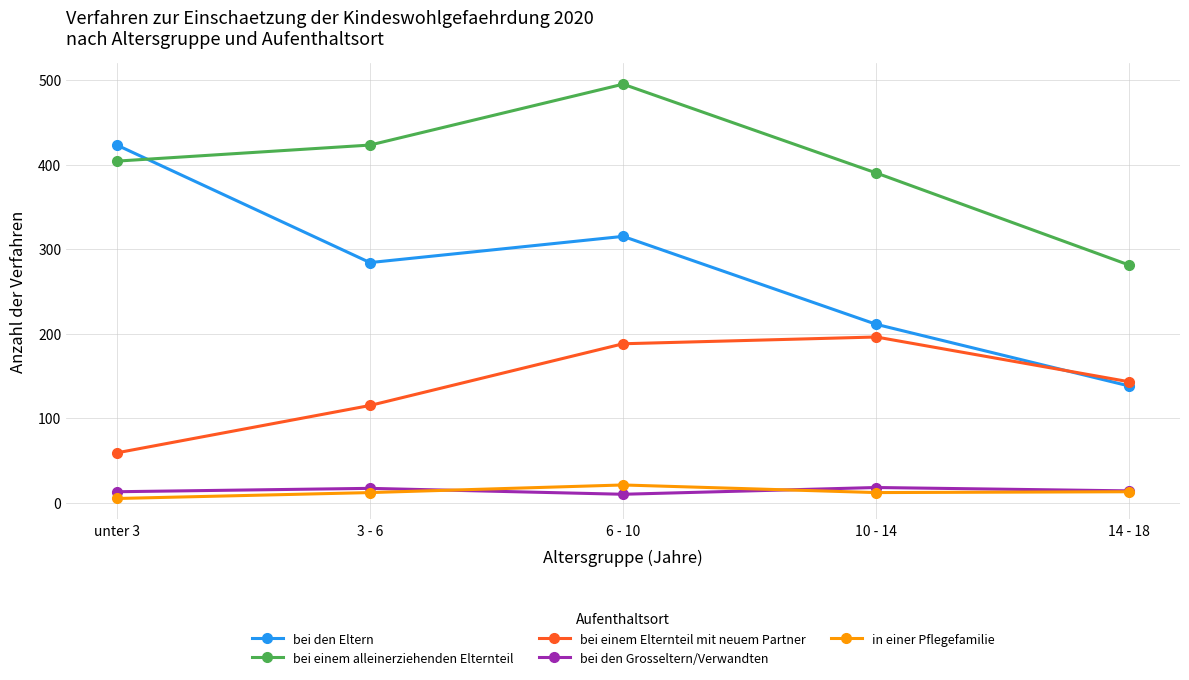

Is it true that bei den Eltern equals 403 at 3 - 6?

False